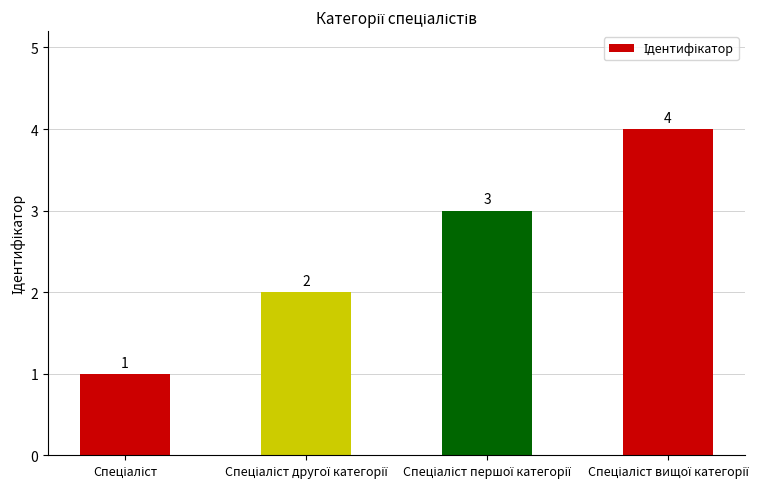

What is the minimum value shown in the chart?

1